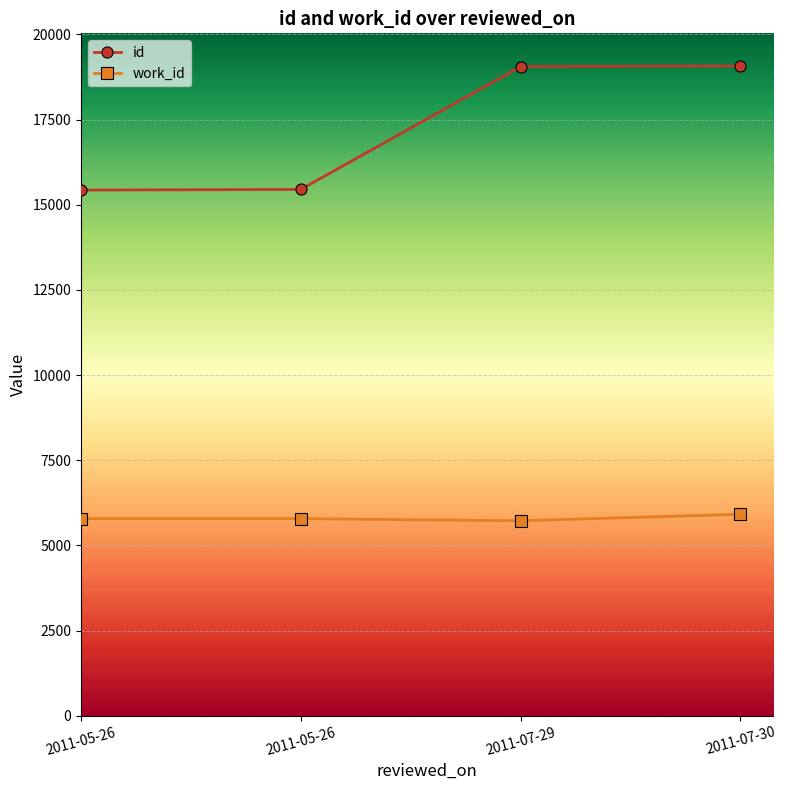

Which category has the highest value in the work_id series?

2011-07-30